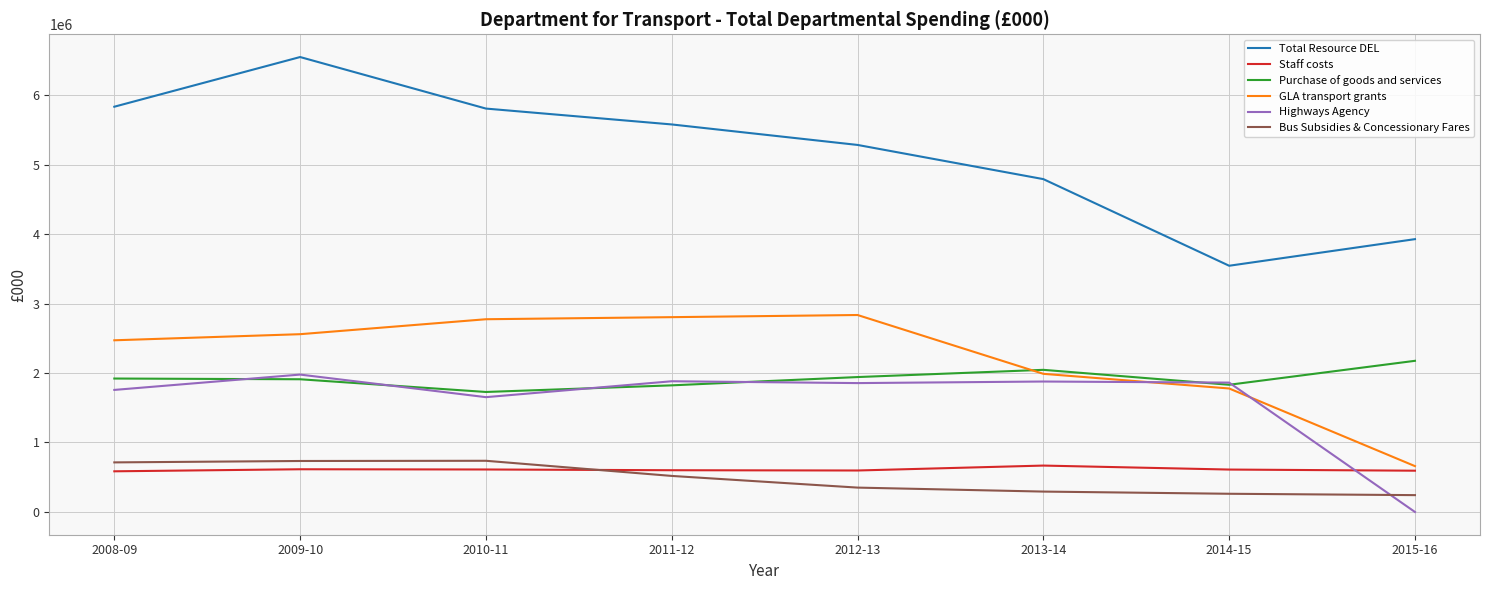

How many values in the Staff costs series are below 610566?

4